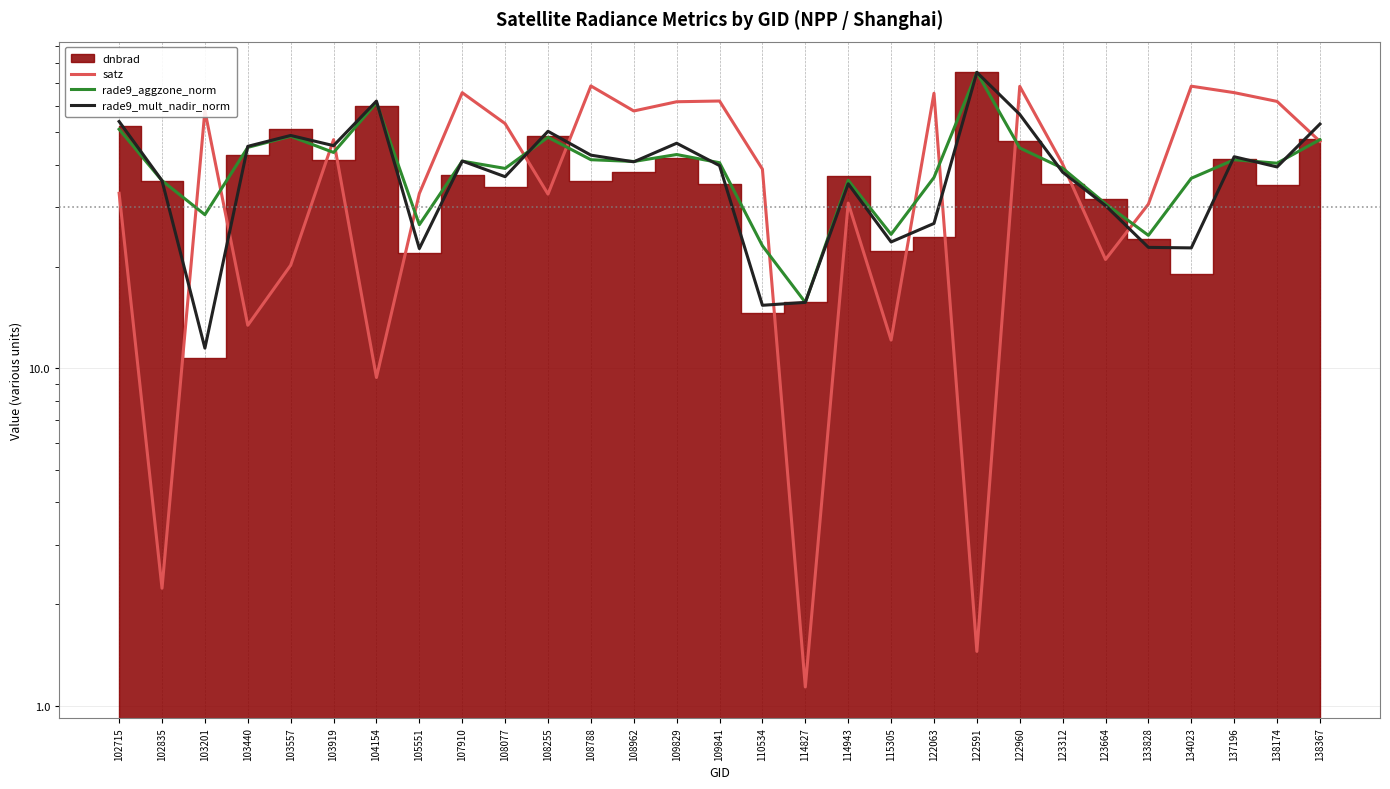

True or false: rade9_mult_nadir_norm has a value of 52.9 at 138367.

True